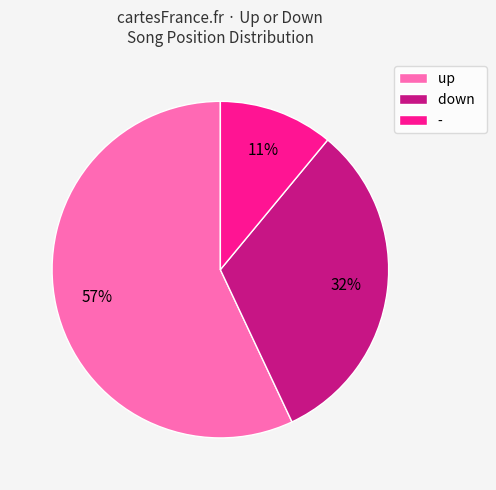

Between down and -, which is larger?

down